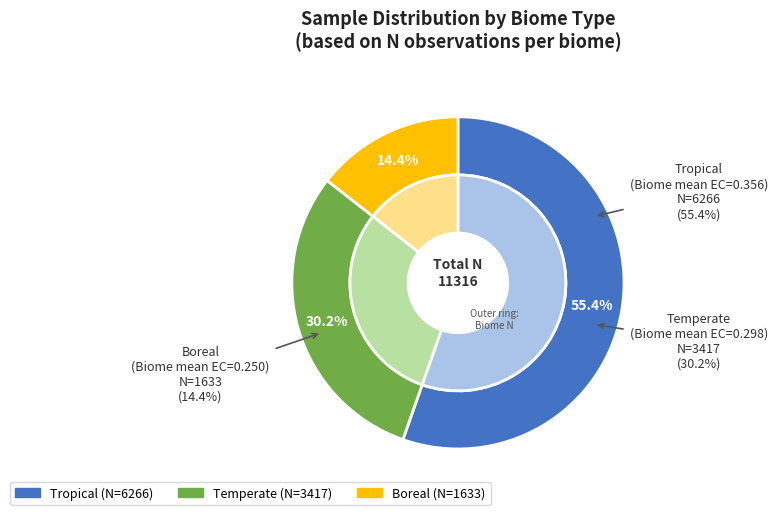

To the nearest percent, what percentage of the pie is Temperate?

30%